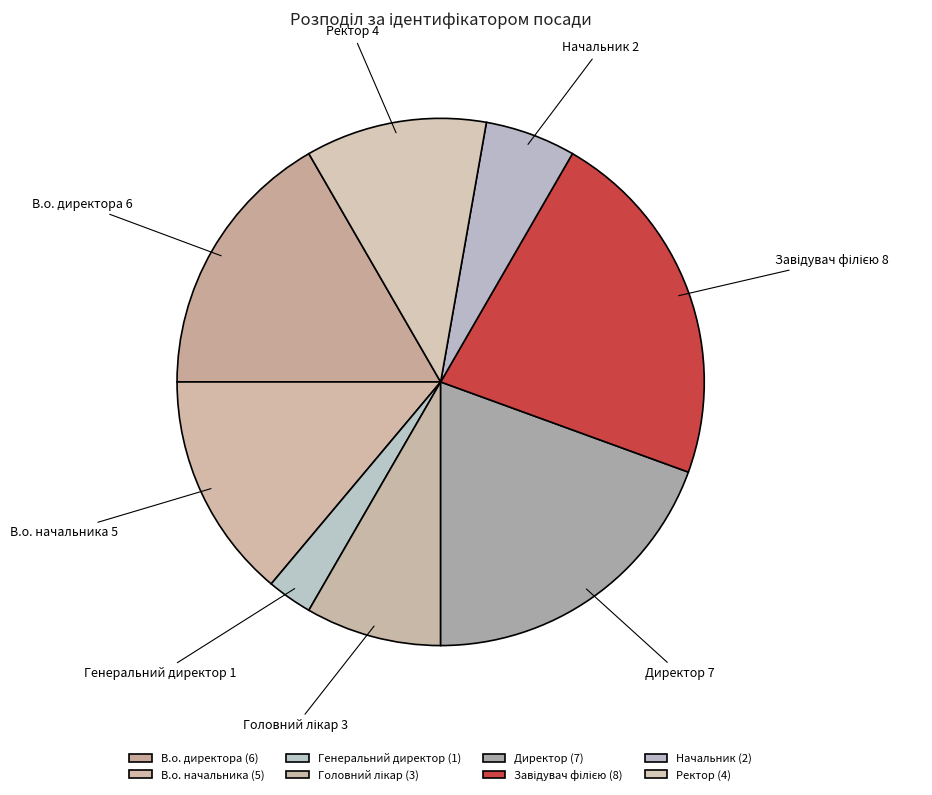

Which slice is the smallest?

Генеральний директор